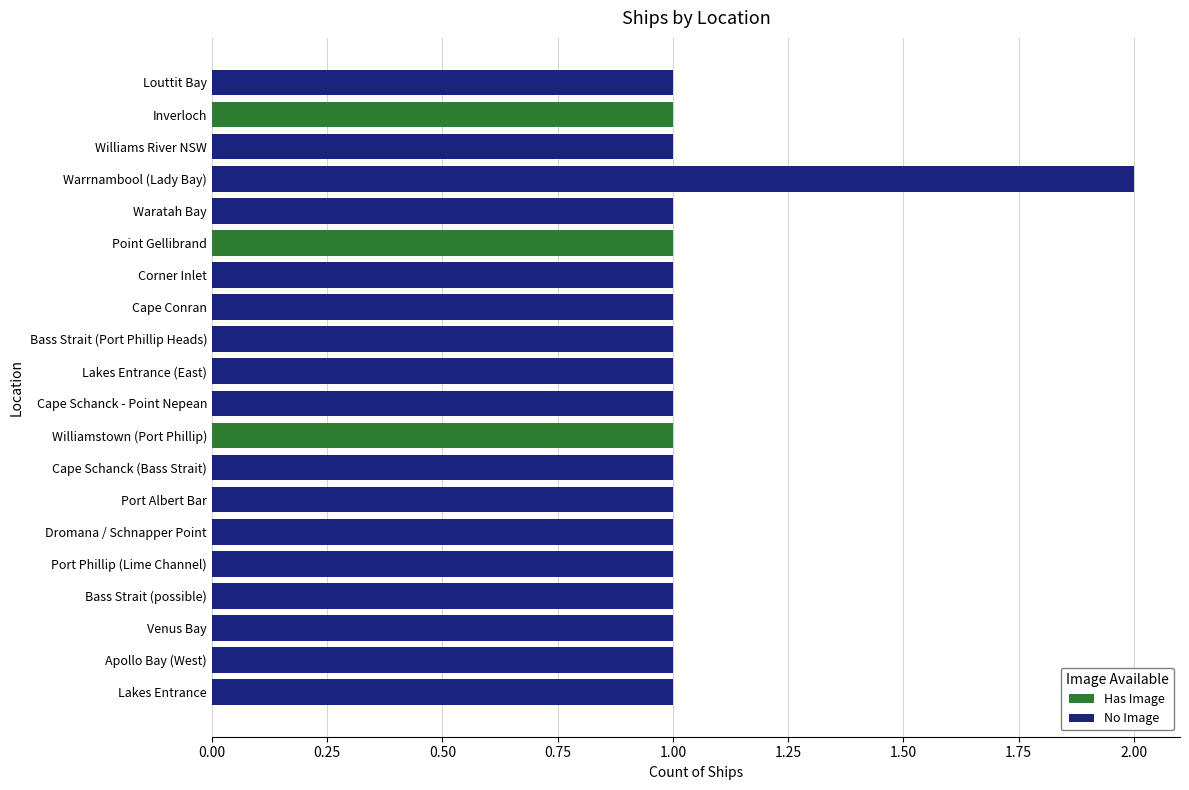

At which category is the sum across all series the highest?

Warrnambool (Lady Bay)